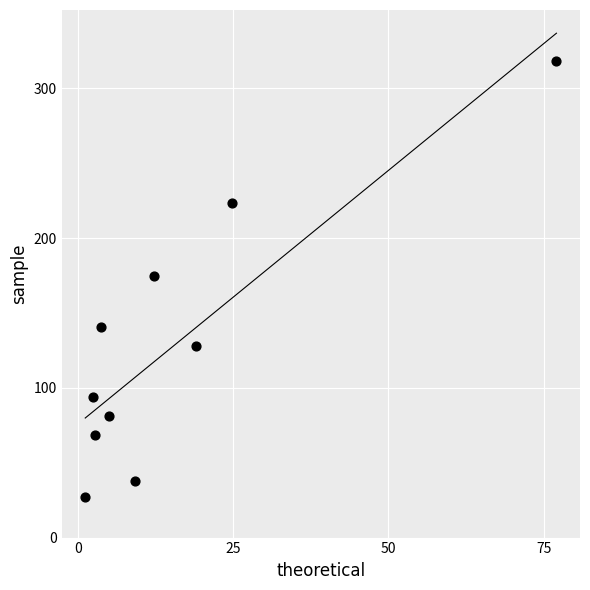

What is the average X value?

15.7